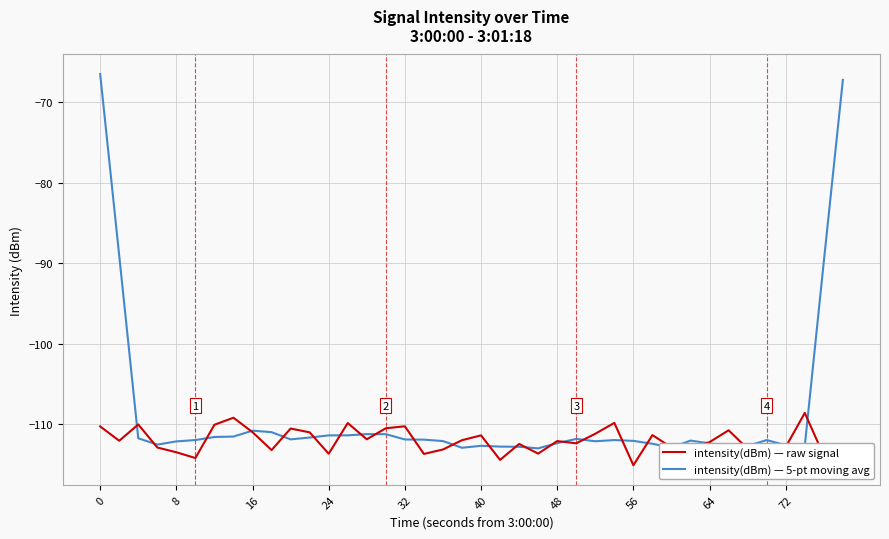

List the series in order of their overall mean, highest first.

intensity(dBm) — 5-pt moving avg, intensity(dBm) — raw signal